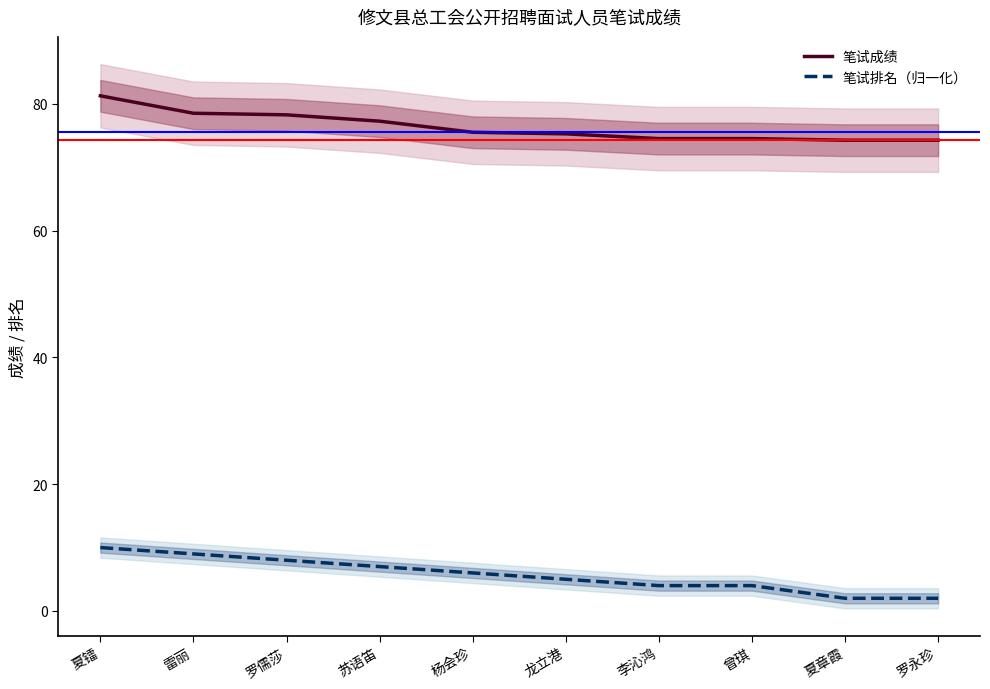

What are all the series names shown in the legend?

笔试成绩, 笔试排名（归一化）